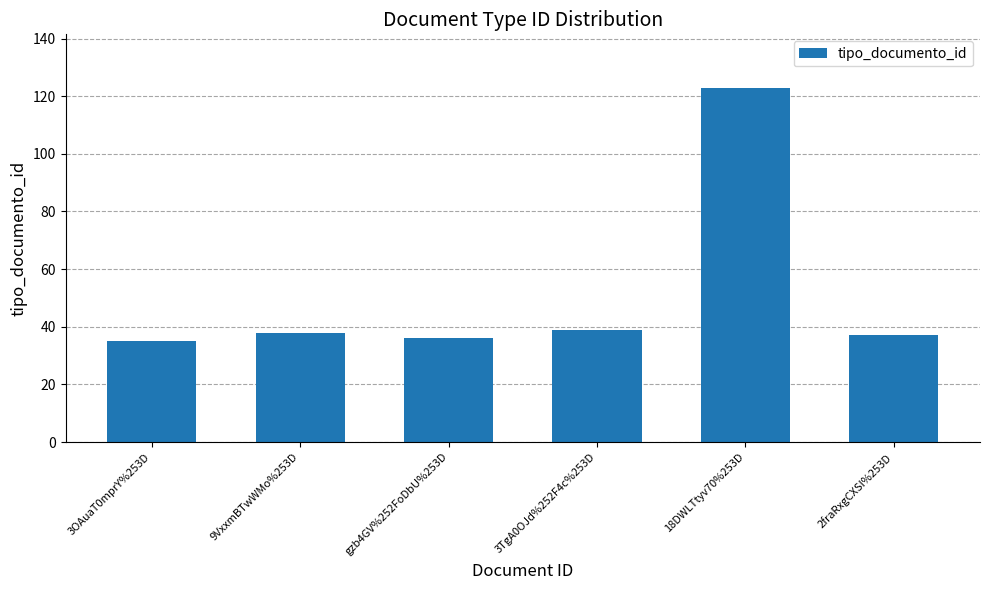

What position from the right is 9VxxmBTwWMo%253D?

5